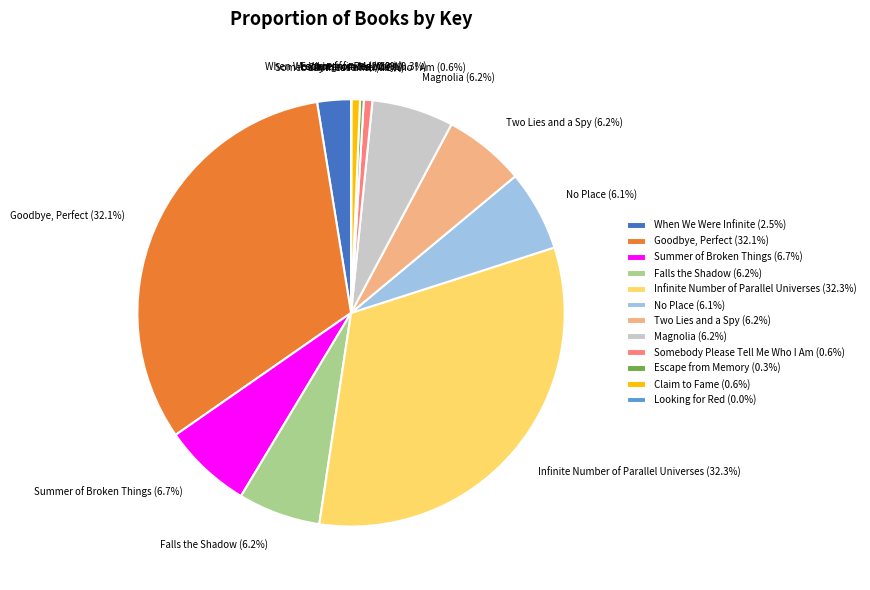

Is there any slice that represents more than half of the pie?

No